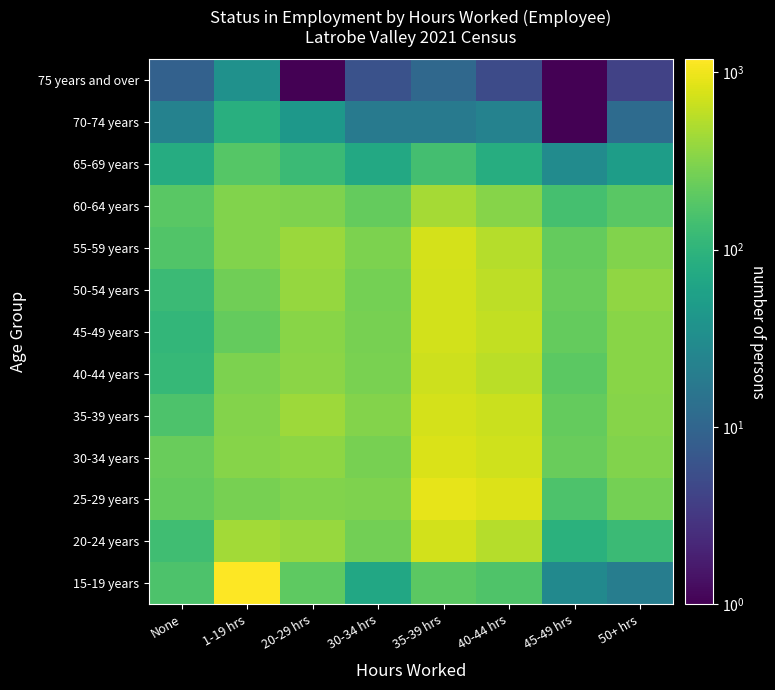

Rank the series at 20-29 hrs from lowest to highest value.

75 years and over, 70-74 years, 65-69 years, 15-19 years, 60-64 years, 25-29 years, 45-49 years, 40-44 years, 30-34 years, 50-54 years, 20-24 years, 55-59 years, 35-39 years